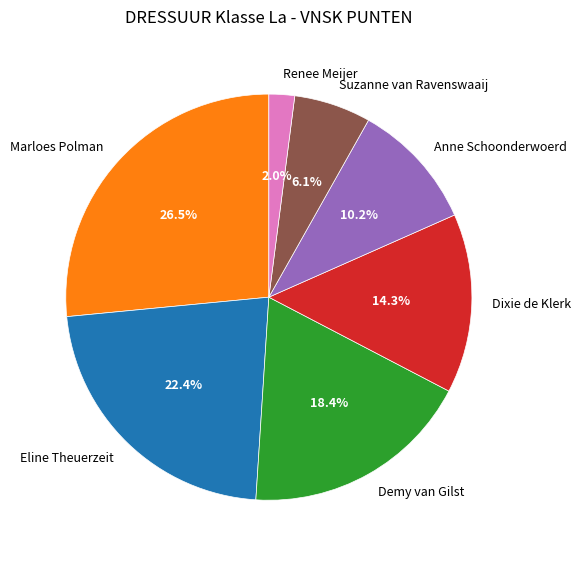

What is the smallest slice in the pie chart?

Renee Meijer